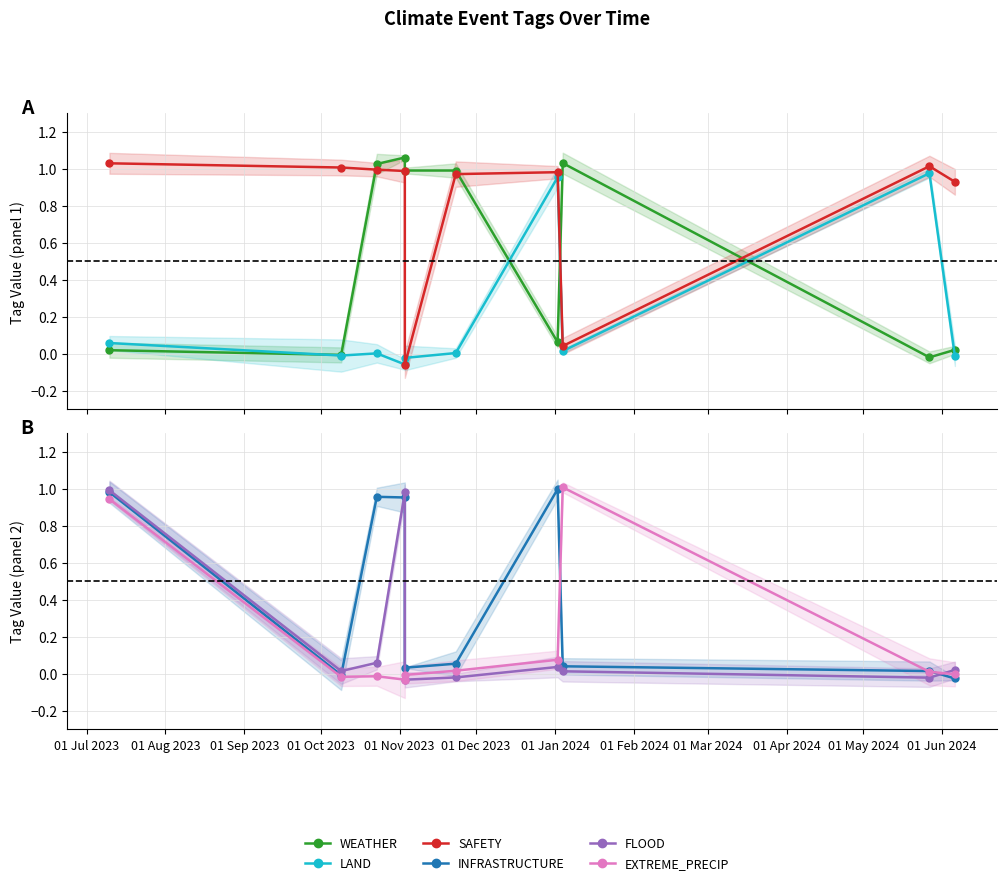

What is the difference between the SAFETY values at 01 Jul 2023 and 01 Feb 2024?

1.0